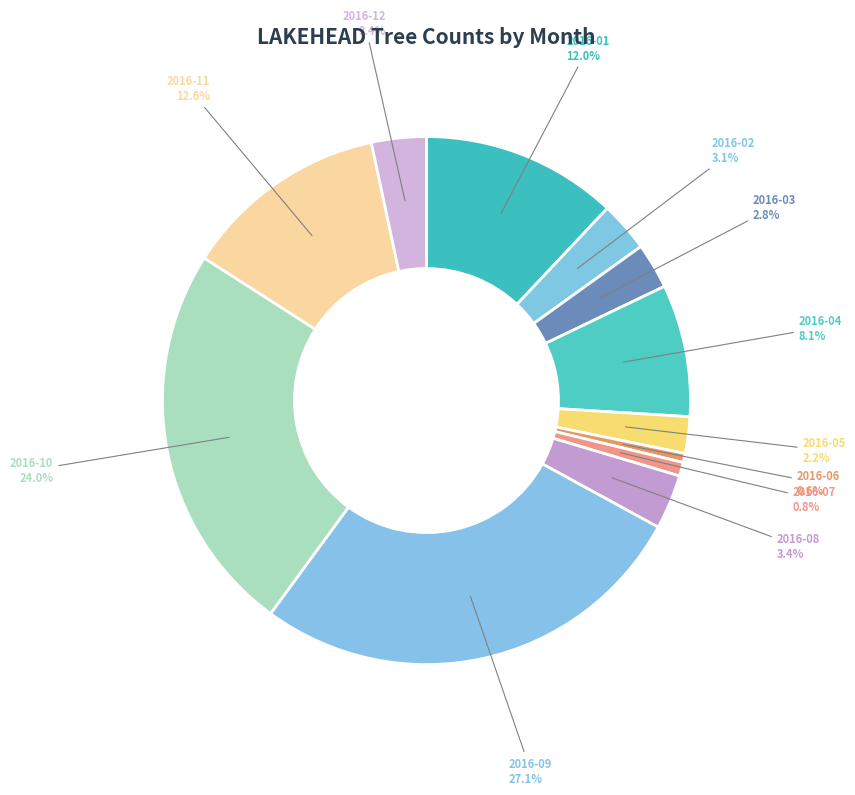

Between 2016-12 and 2016-01, which is larger?

2016-01